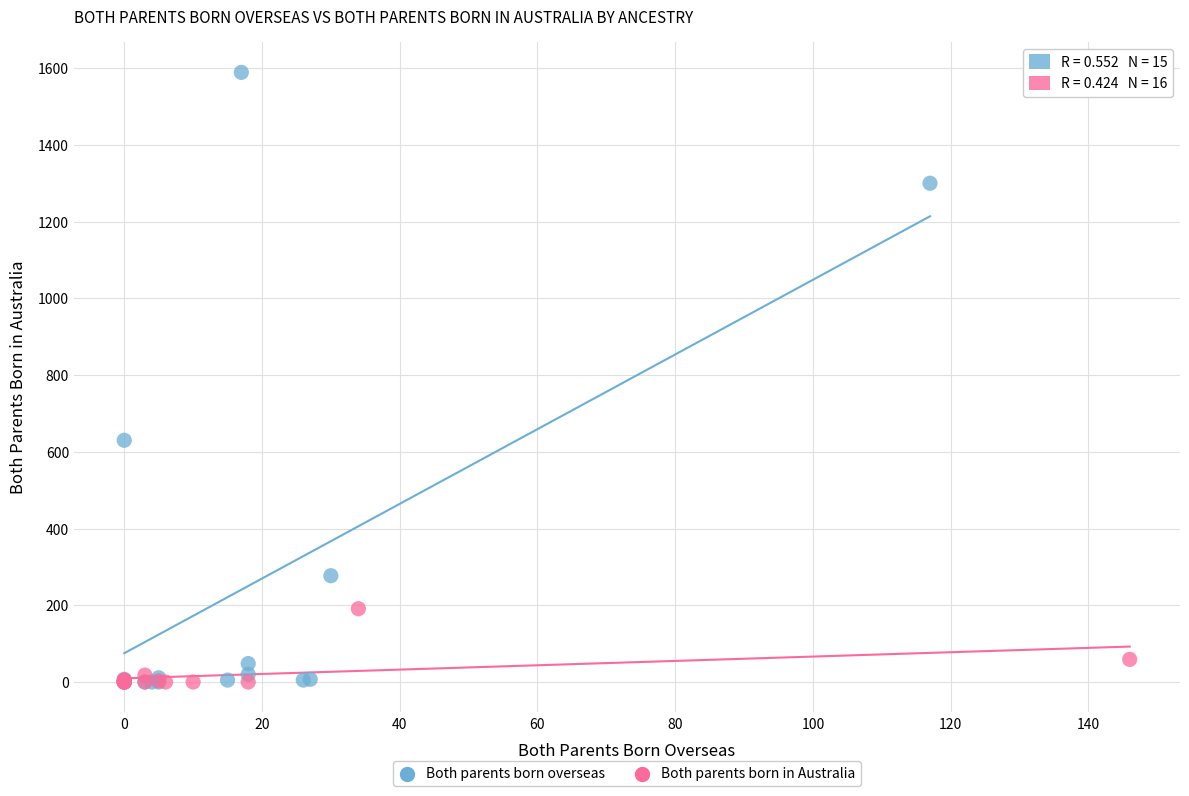

Which series has the widest spread of Y values?

Both parents born overseas